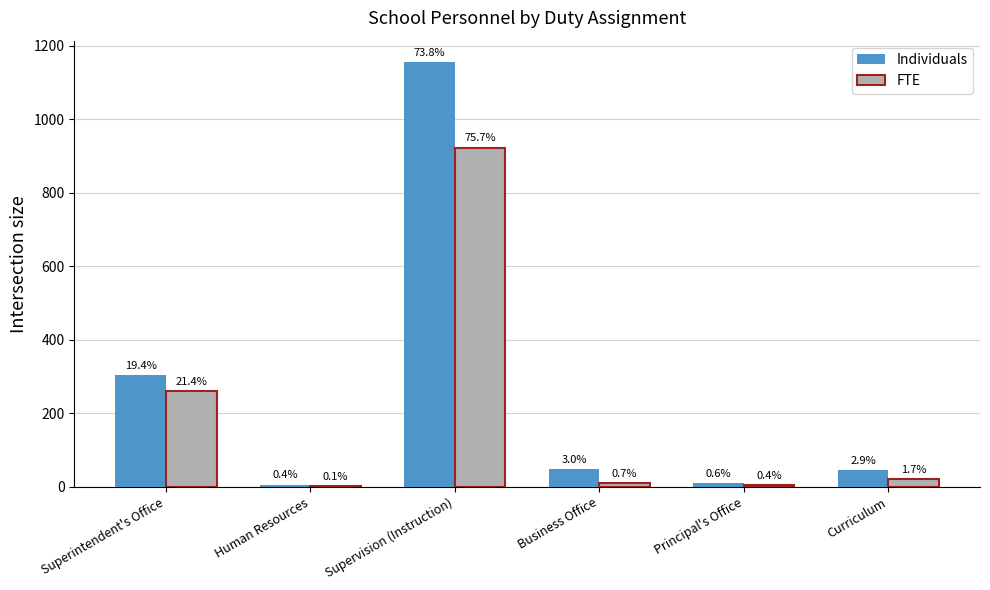

What is the total value across all series at Supervision (Instruction)?

2079